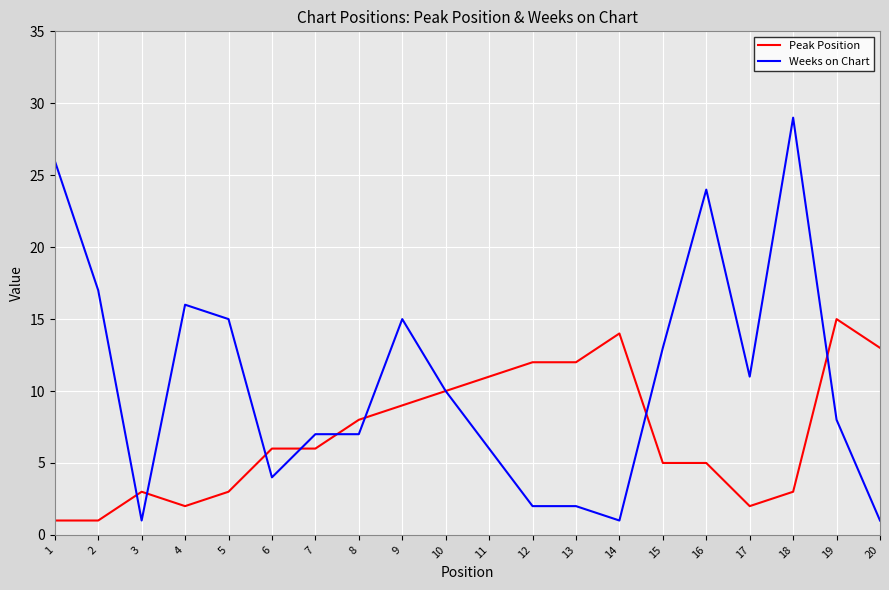

The Peak Position series shows 8 at 8. True or false?

True